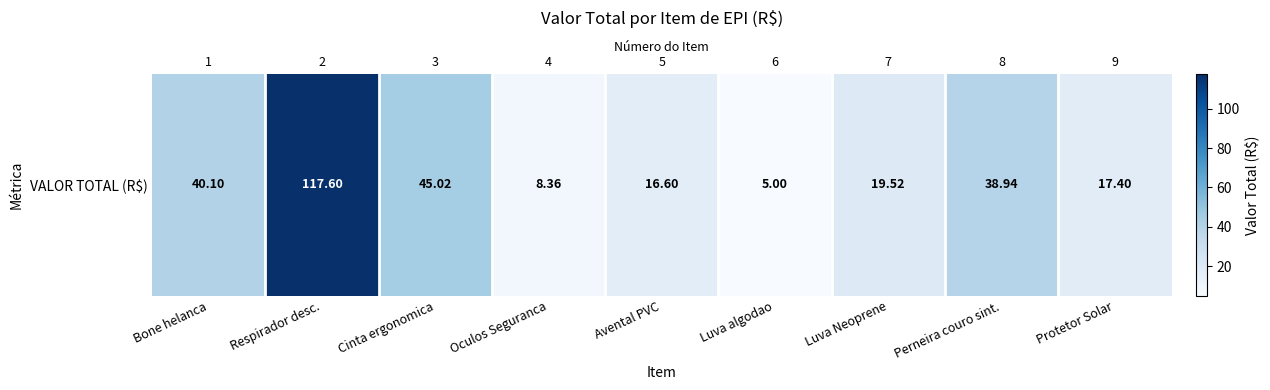

What is the change in value from Avental PVC to Protetor Solar?

+0.8